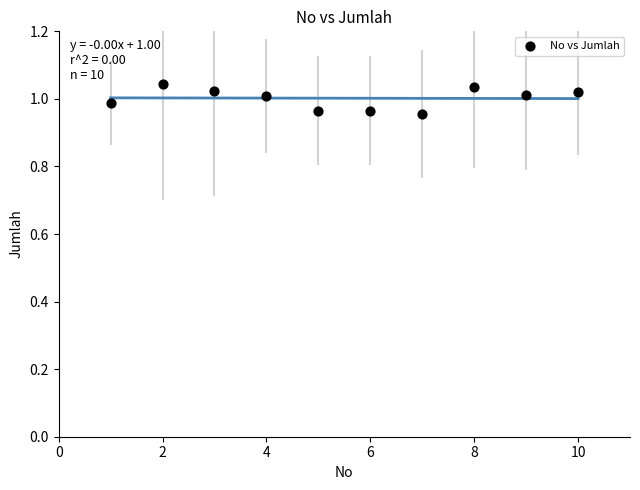

What is the range of X values (max minus min)?

9.0